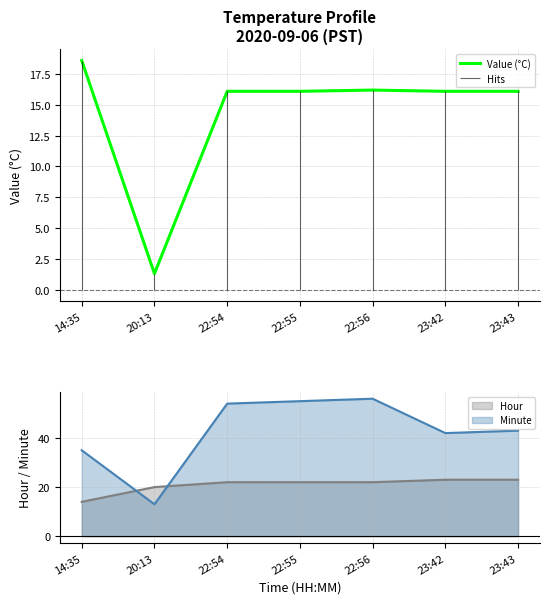

Is it true that the value at 23:42 is 16.1?

True